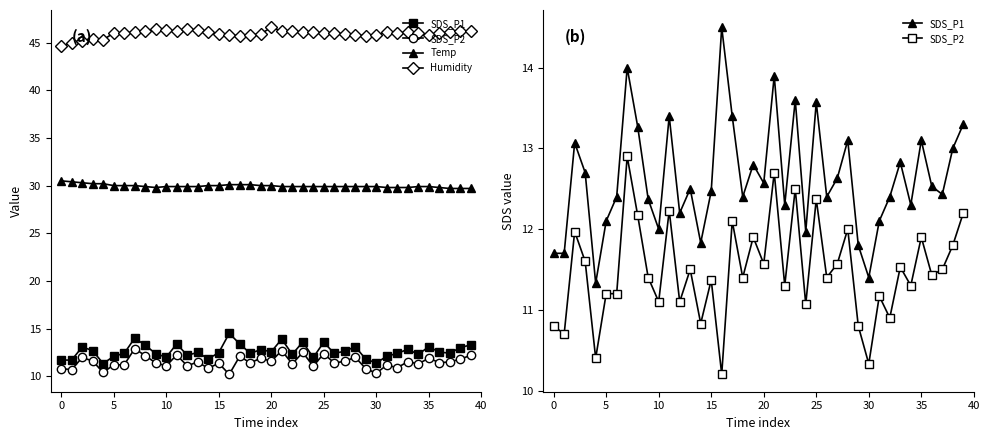

Between 11 and 31, which is larger?

11